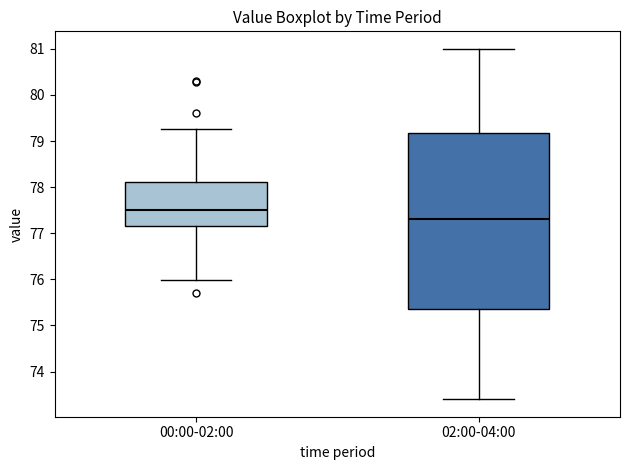

Where does the upper whisker of the box for 00:00-02:00 end on the y-axis? The values are not printed on the chart, so give them approximately, as read against the axis.

79.3